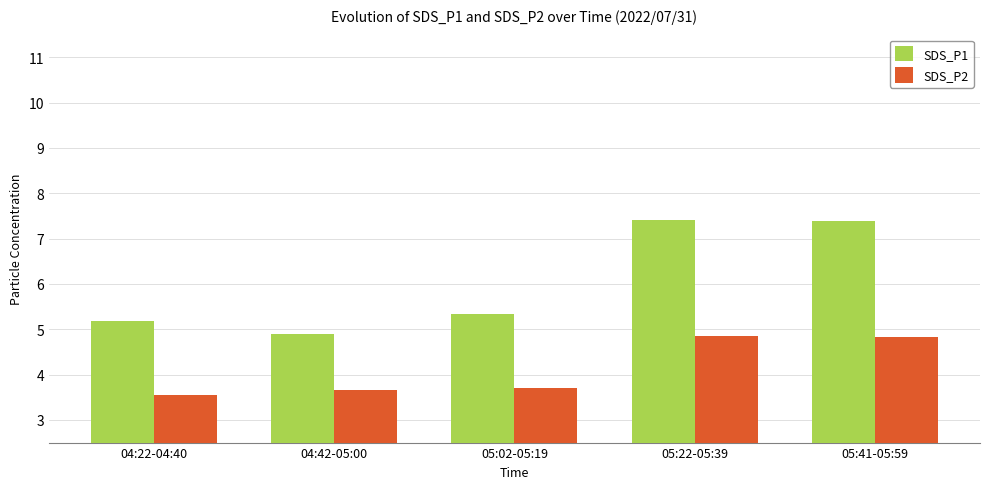

True or false: SDS_P2 has a value of 2.8 at 05:41-05:59.

False